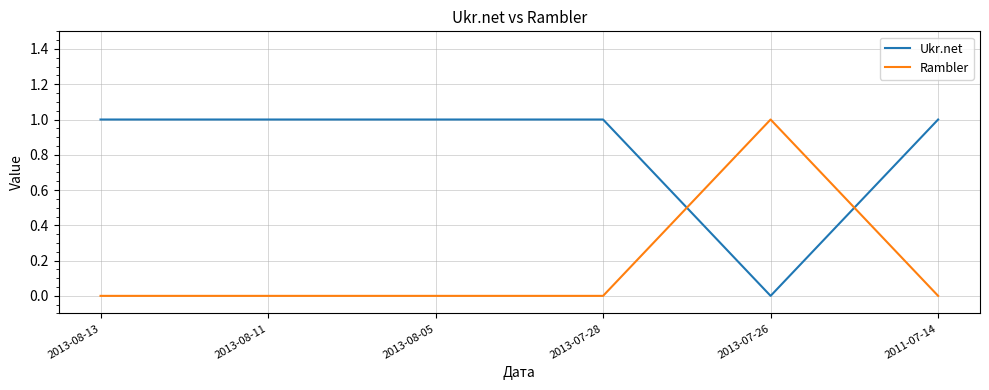

What is the maximum value for Rambler?

1